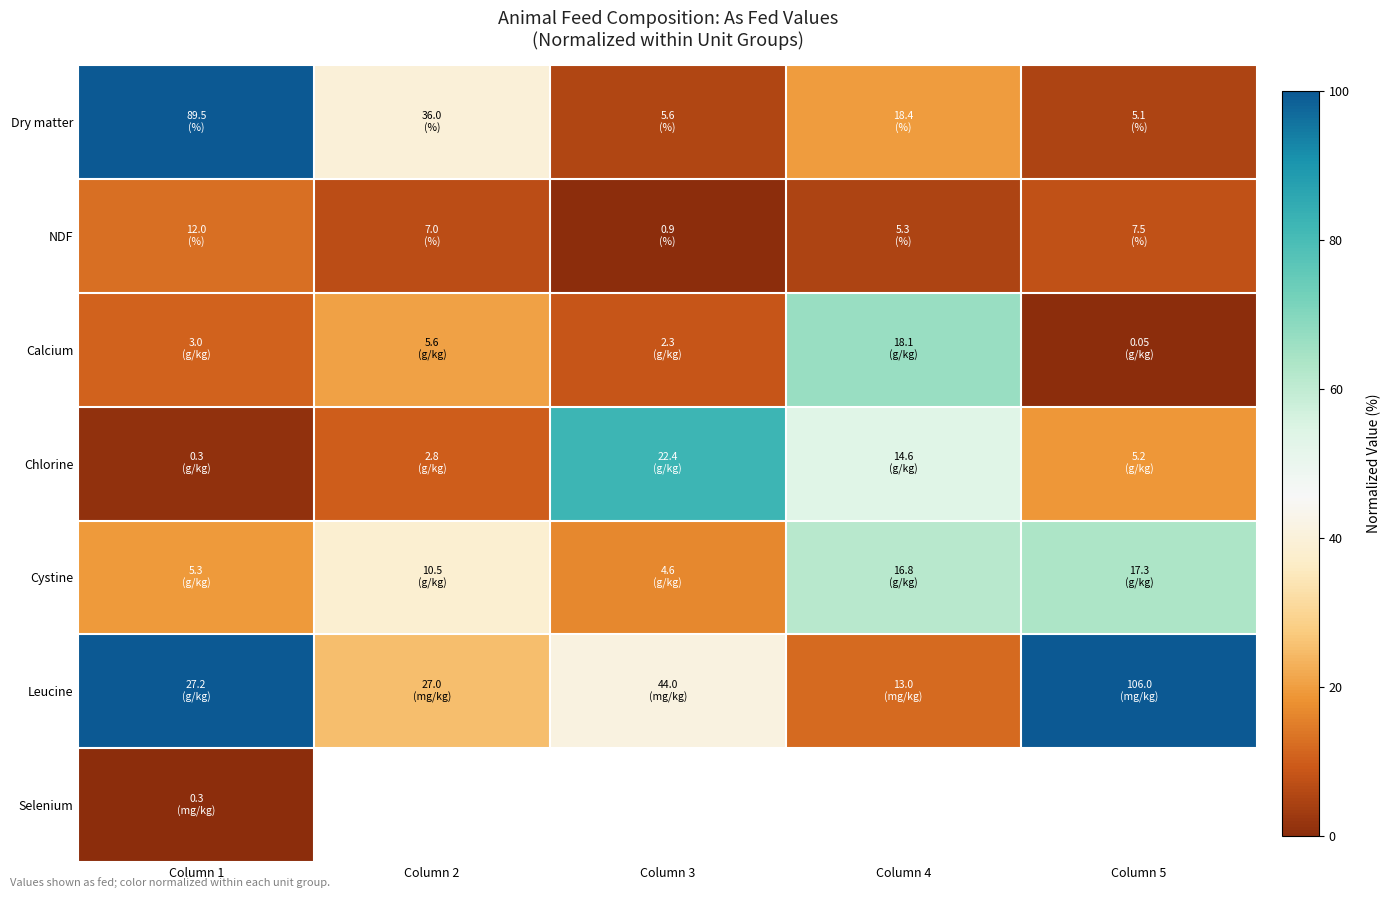

Which series has the largest range (max minus min)?

Dry matter